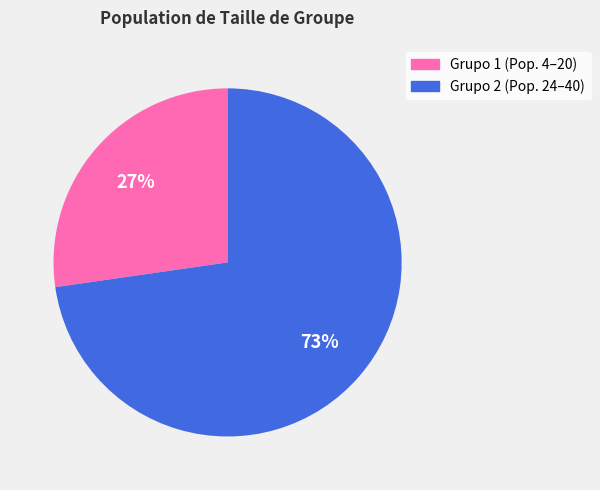

How many segments does this pie chart have?

2